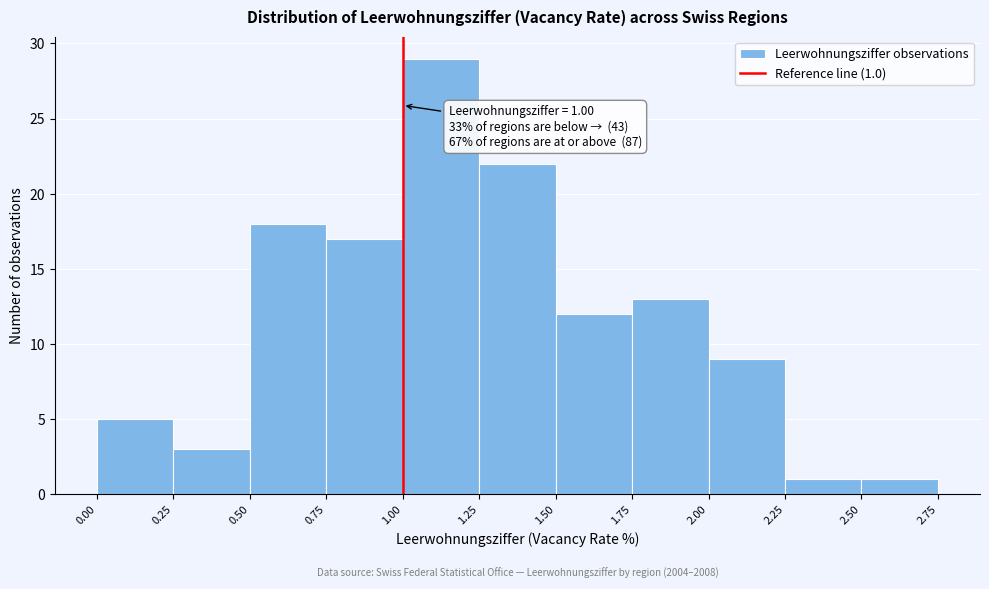

Which range on the x-axis has the tallest bar?

1.00 to 1.25